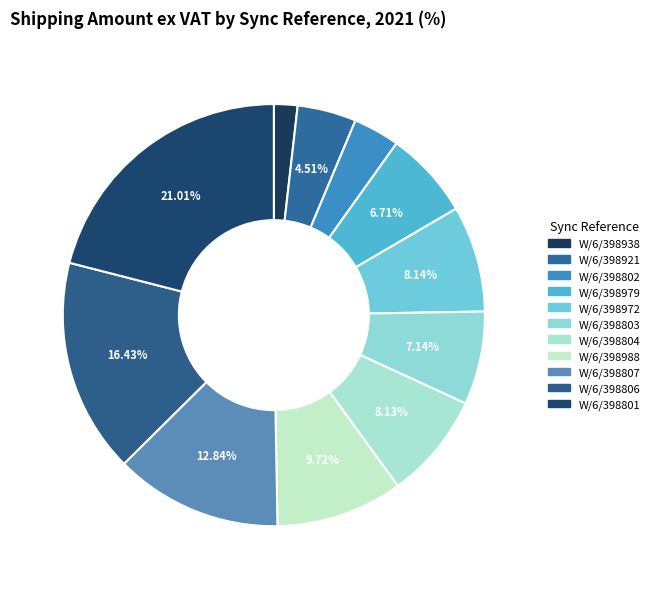

Which slice is the smallest?

W/6/398938